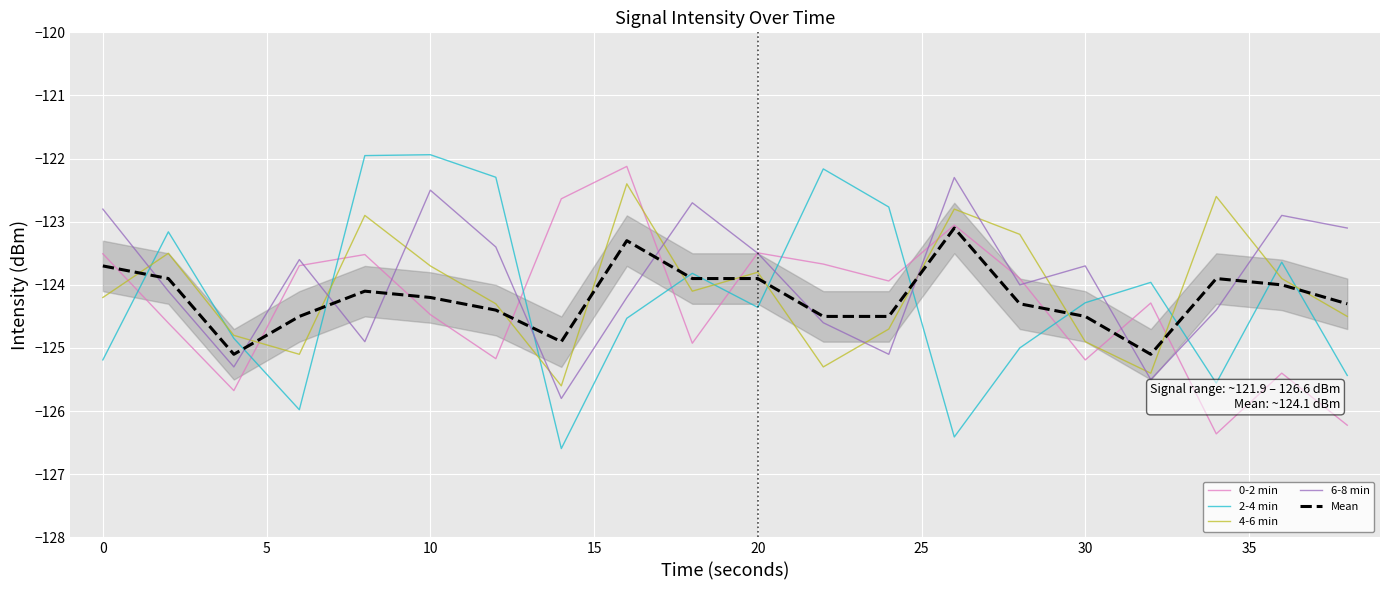

How many values in the 0-2 min series exceed -123?

2